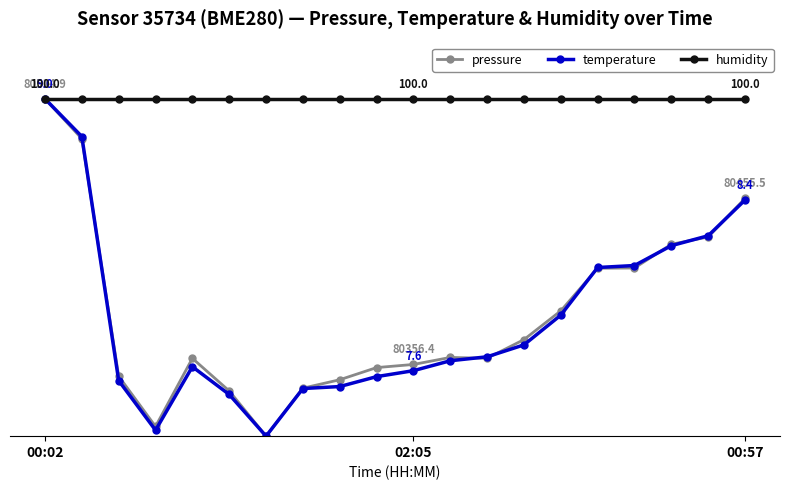

What are all the series names shown in the legend?

pressure, temperature, humidity